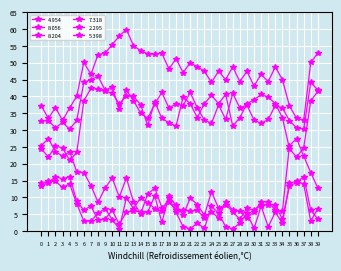

Reading left to right, what are all the values shown in this chart?

4.954: 0=32.8	1=32.8	2=30.7	3=32.3	4=30.3	5=32.9	6=44.2	7=45.0	8=46.0	9=41.9	10=42.8	11=36.2	12=41.9	13=38.8	14=35.1	15=33.5	16=37.8	17=41.2	18=36.6	19=37.8	20=37.3	21=41.2	22=36.6	23=33.0	24=32.0	25=37.5	26=33.2	27=40.9	28=36.6	29=37.5	30=33.0	31=32.0	32=33.2	33=37.3	34=36.6	35=32.8	36=30.7	37=30.3	38=44.2	39=41.9
8.056: 0=14.3	1=14.8	2=14.8	3=13.0	4=14.0	5=8.1	6=3.0	7=3.0	8=5.3	9=6.7	10=3.4	11=0.7	12=9.9	13=6.7	14=9.9	15=8.5	16=6.7	17=6.0	18=9.9	19=5.6	20=1.3	21=0.7	22=2.4	23=0.8	24=7.4	25=5.3	26=1.3	27=0.7	28=2.4	29=5.3	30=0.8	31=7.4	32=1.3	33=5.6	34=2.4	35=14.3	36=14.8	37=14.0	38=3.0	39=6.7
8.204: 0=13.4	1=14.4	2=16.2	3=15.5	4=16.2	5=8.9	6=6.2	7=7.5	8=3.2	9=3.6	10=6.2	11=2.0	12=5.7	13=6.0	14=5.7	15=5.6	16=10.5	17=2.6	18=10.4	19=7.7	20=4.7	21=9.8	22=7.9	23=4.7	24=11.7	25=6.8	26=7.9	27=5.8	28=3.5	29=6.8	30=6.2	31=7.7	32=7.9	33=7.9	34=3.5	35=13.4	36=14.4	37=16.2	38=6.2	39=3.6
7.318: 0=25.4	1=27.5	2=23.6	3=22.3	4=23.6	5=17.6	6=17.4	7=13.5	8=8.6	9=12.8	10=15.8	11=10.1	12=15.8	13=8.7	14=5.1	15=11.0	16=12.8	17=7.0	18=8.7	19=6.2	20=6.2	21=5.9	22=6.2	23=3.9	24=5.8	25=3.9	26=8.7	27=6.2	28=5.9	29=3.9	30=5.8	31=8.7	32=8.7	33=6.2	34=5.9	35=25.4	36=27.5	37=22.3	38=17.4	39=12.8
2.295: 0=37.2	1=33.5	2=36.7	3=32.9	4=36.6	5=40.1	6=50.1	7=46.6	8=52.4	9=52.9	10=55.4	11=58.0	12=59.9	13=55.1	14=53.6	15=52.7	16=52.5	17=52.8	18=48.2	19=51.2	20=47.1	21=50.0	22=48.8	23=47.5	24=44.2	25=47.5	26=45.0	27=48.8	28=44.4	29=47.5	30=43.1	31=46.6	32=44.4	33=48.8	34=45.0	35=37.2	36=33.5	37=32.9	38=50.1	39=52.9
5.398: 0=24.5	1=22.0	2=25.3	3=24.7	4=21.0	5=23.4	6=38.7	7=42.4	8=42.1	9=41.5	10=41.0	11=37.8	12=40.2	13=40.0	14=37.6	15=31.4	16=38.4	17=33.5	18=32.2	19=31.2	20=39.8	21=37.9	22=33.7	23=37.9	24=40.3	25=37.9	26=40.6	27=31.2	28=33.7	29=37.9	30=39.0	31=40.6	32=39.8	33=37.9	34=33.7	35=24.5	36=22.0	37=24.7	38=38.7	39=41.5